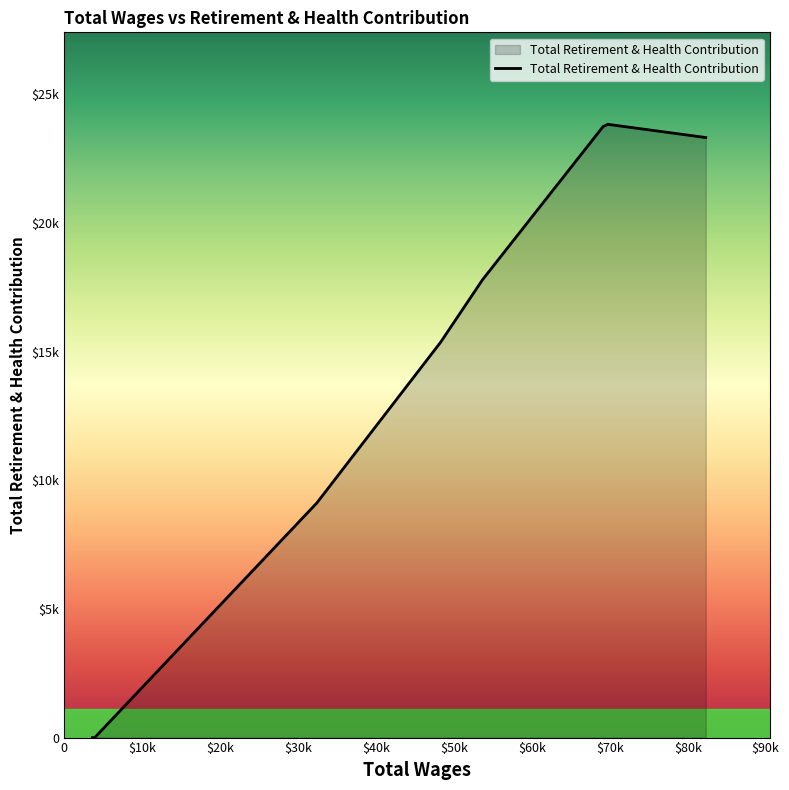

How many interior local peaks (higher than both neighbors) does the data have?

1